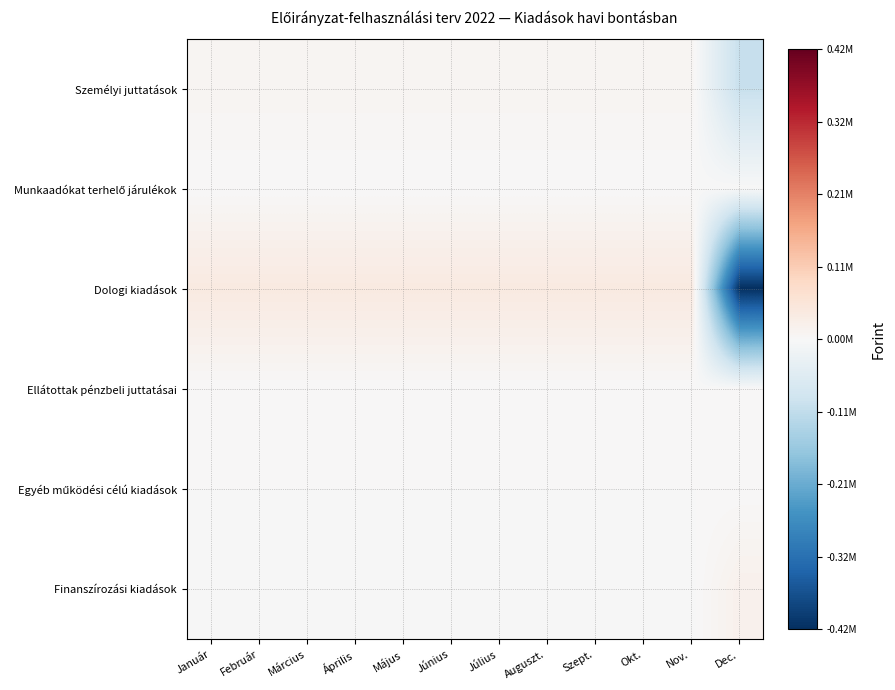

List the series in order of their peak value, lowest first.

Ellátottak pénzbeli juttatásai, Egyéb működési célú kiadások, Munkaadókat terhelő járulékok, Személyi juttatások, Finanszírozási kiadások, Dologi kiadások